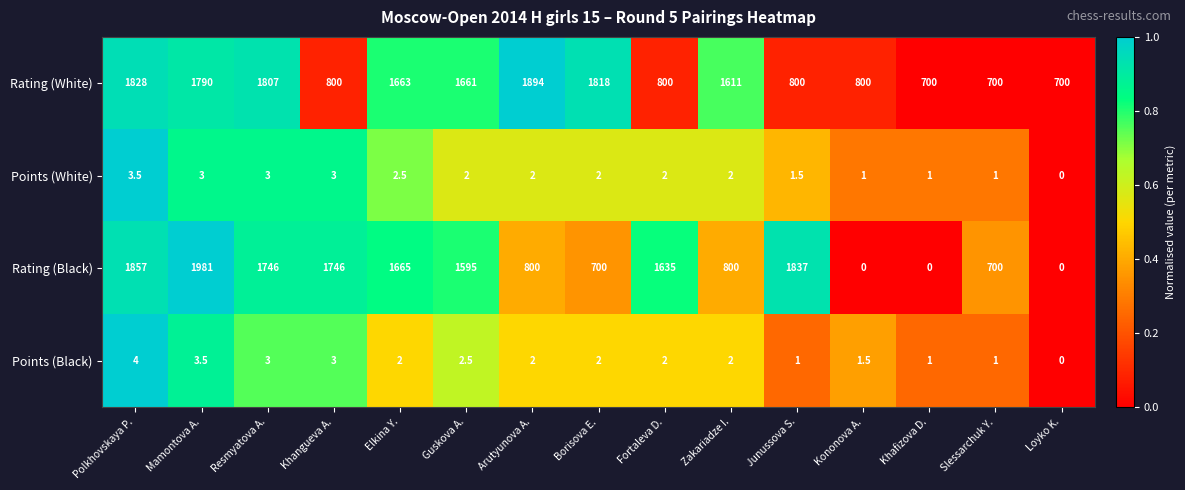

Where does the Rating (Black) series first go above 1595?

Polkhovskaya P.